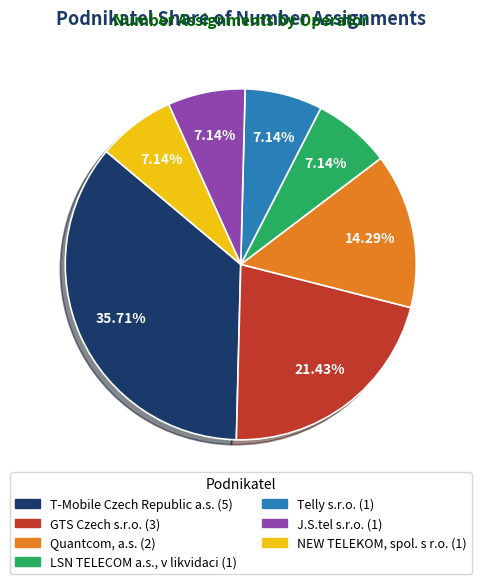

Is there a majority slice in this chart?

No